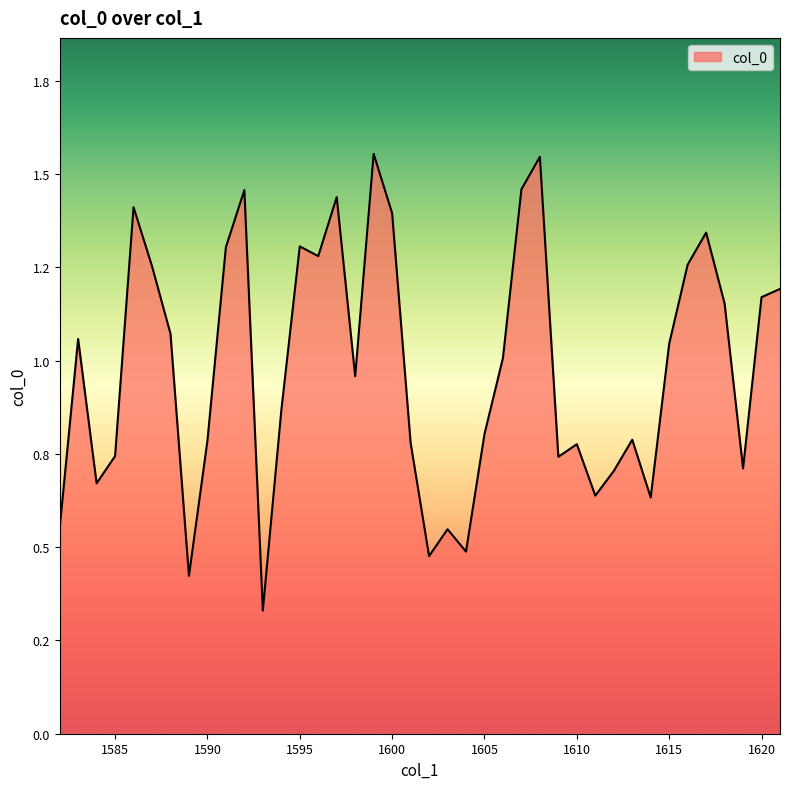

Where is the first local maximum?

1583